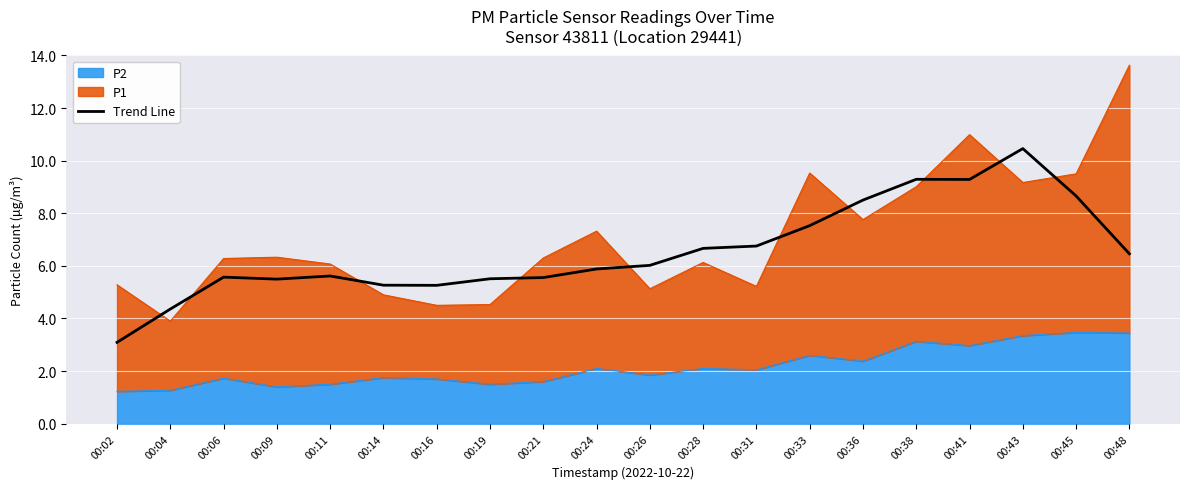

What is the approximate value at 00:04?

4.4